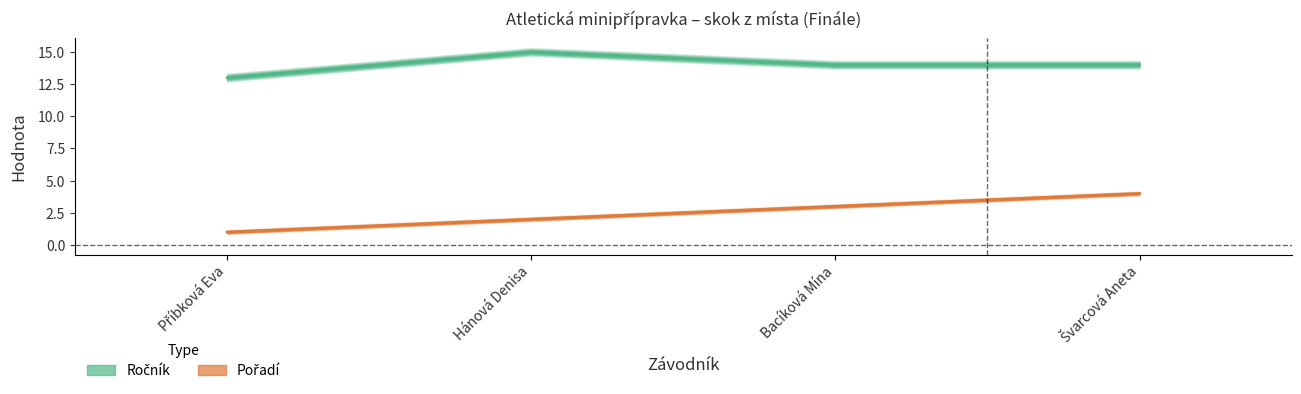

The value of Pořadí at Hánová Denisa is 3. True or false?

False